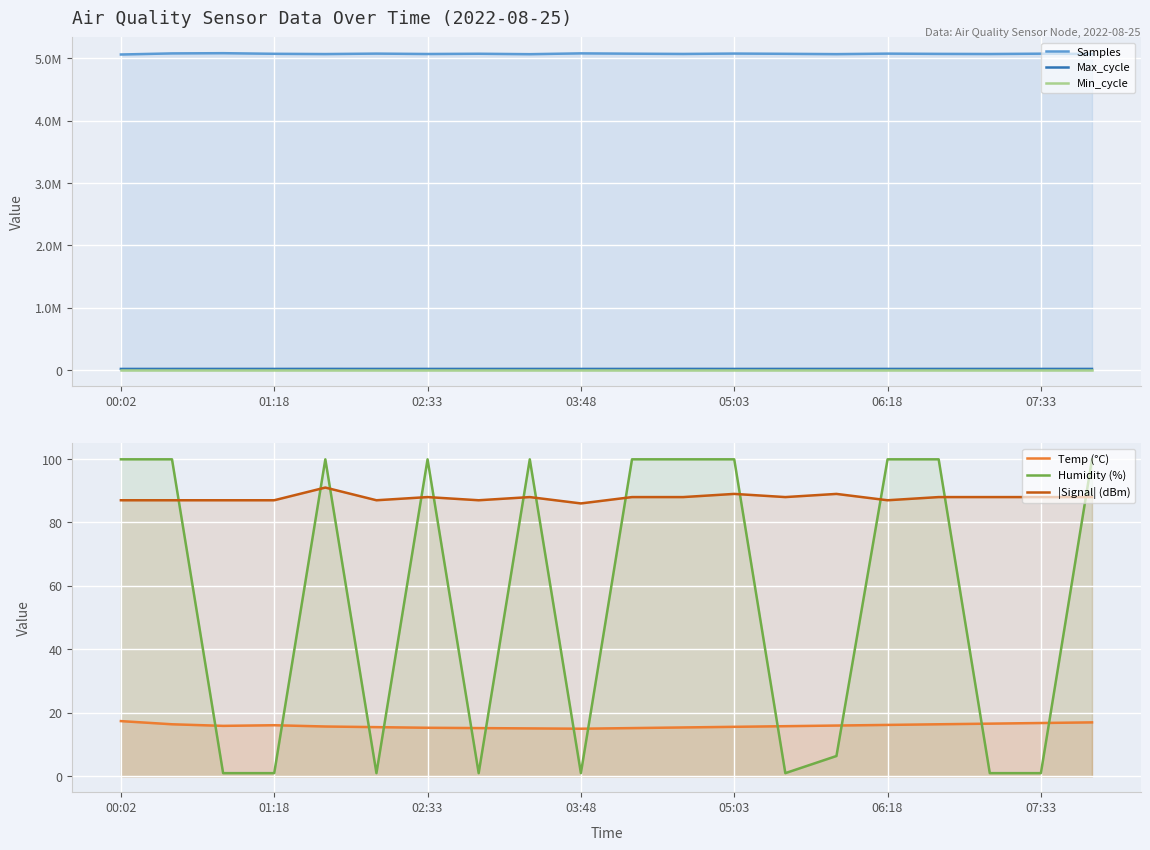

What is the approximate value of Humidity (%) at 05:03?

99.9